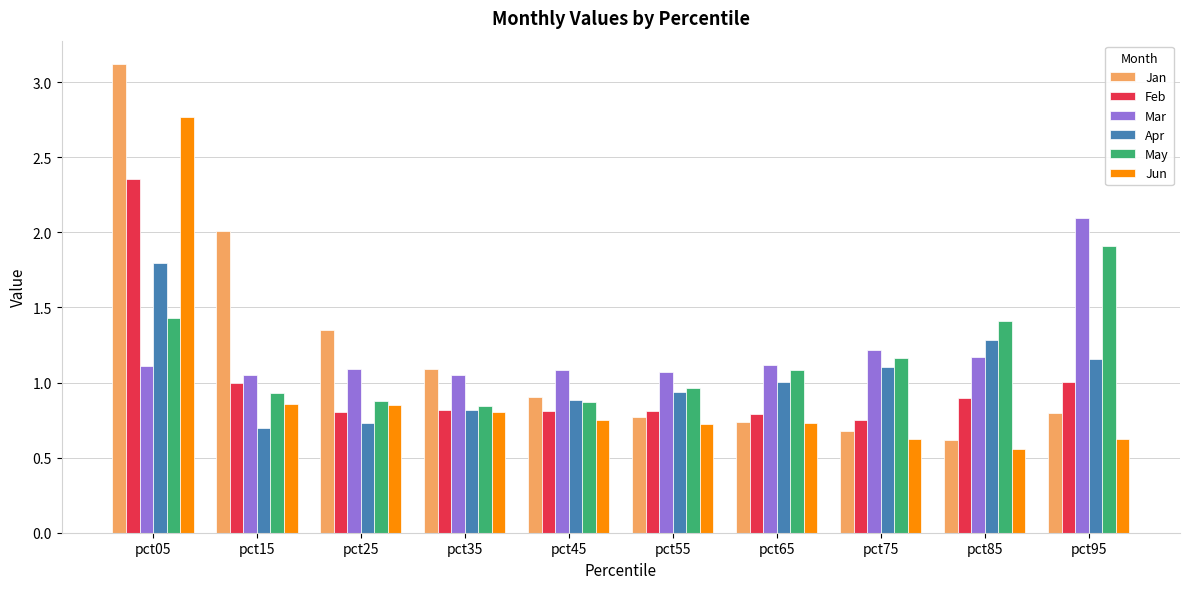

At which category does the chart reach its minimum across all series?

pct85